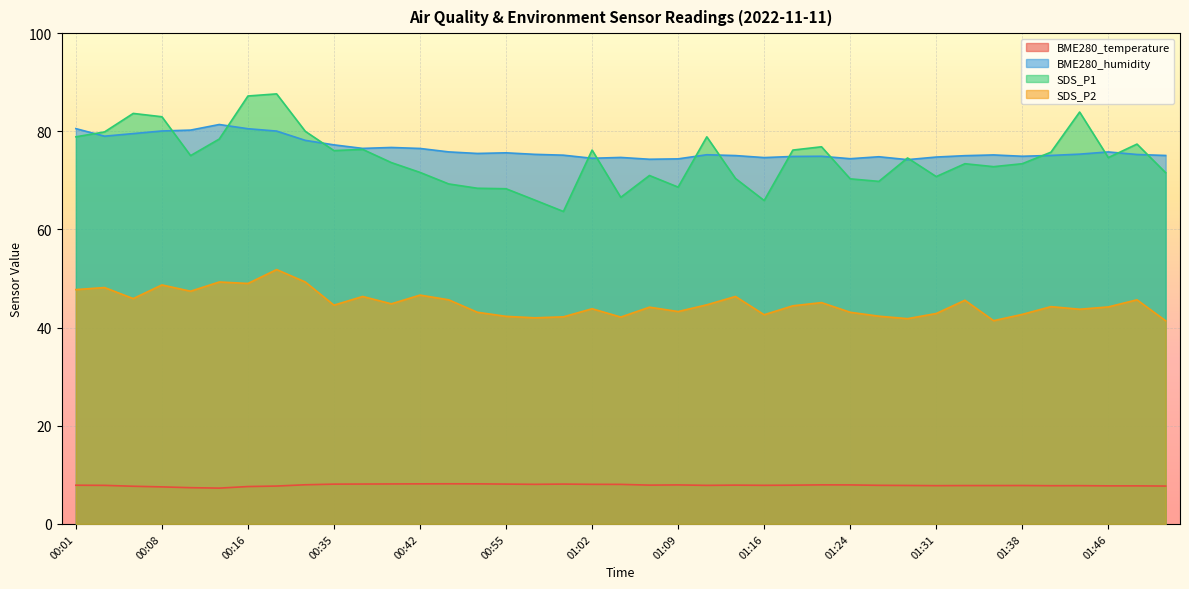

List the series in order of their peak value, highest first.

SDS_P1, BME280_humidity, SDS_P2, BME280_temperature